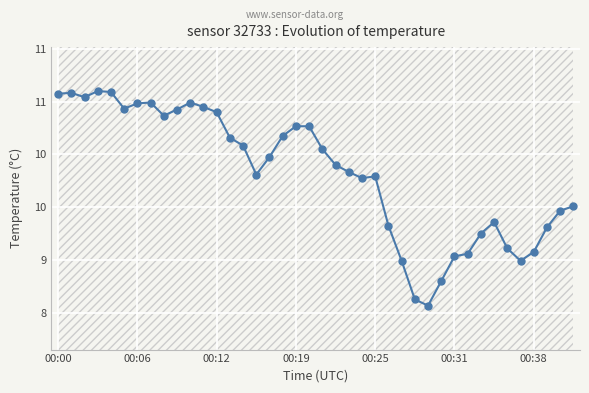

Reading left to right, what are all the values shown in this chart?

10.9	10.9	10.8	10.9	10.9	10.7	10.8	10.8	10.6	10.7	10.8	10.7	10.7	10.4	10.3	10.0	10.2	10.4	10.5	10.5	10.3	10.1	10.0	9.9	9.9	9.4	9.0	8.6	8.5	8.8	9.0	9.1	9.3	9.4	9.1	9.0	9.1	9.4	9.6	9.6